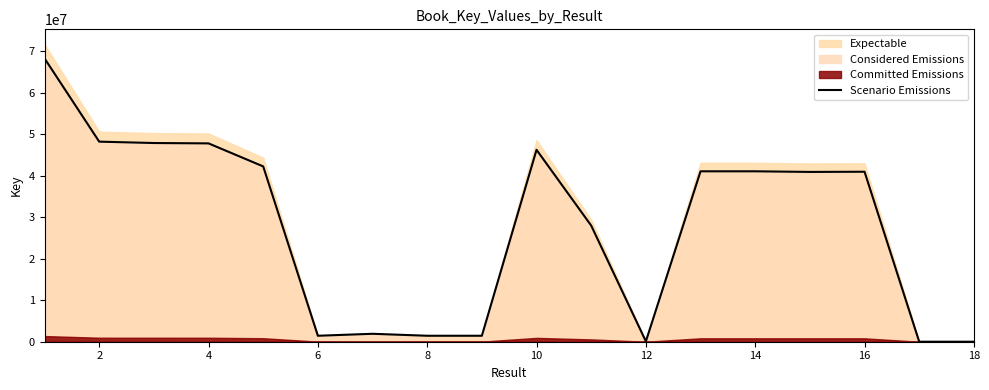

What is the highest value of the Scenario Emissions series?

68312234